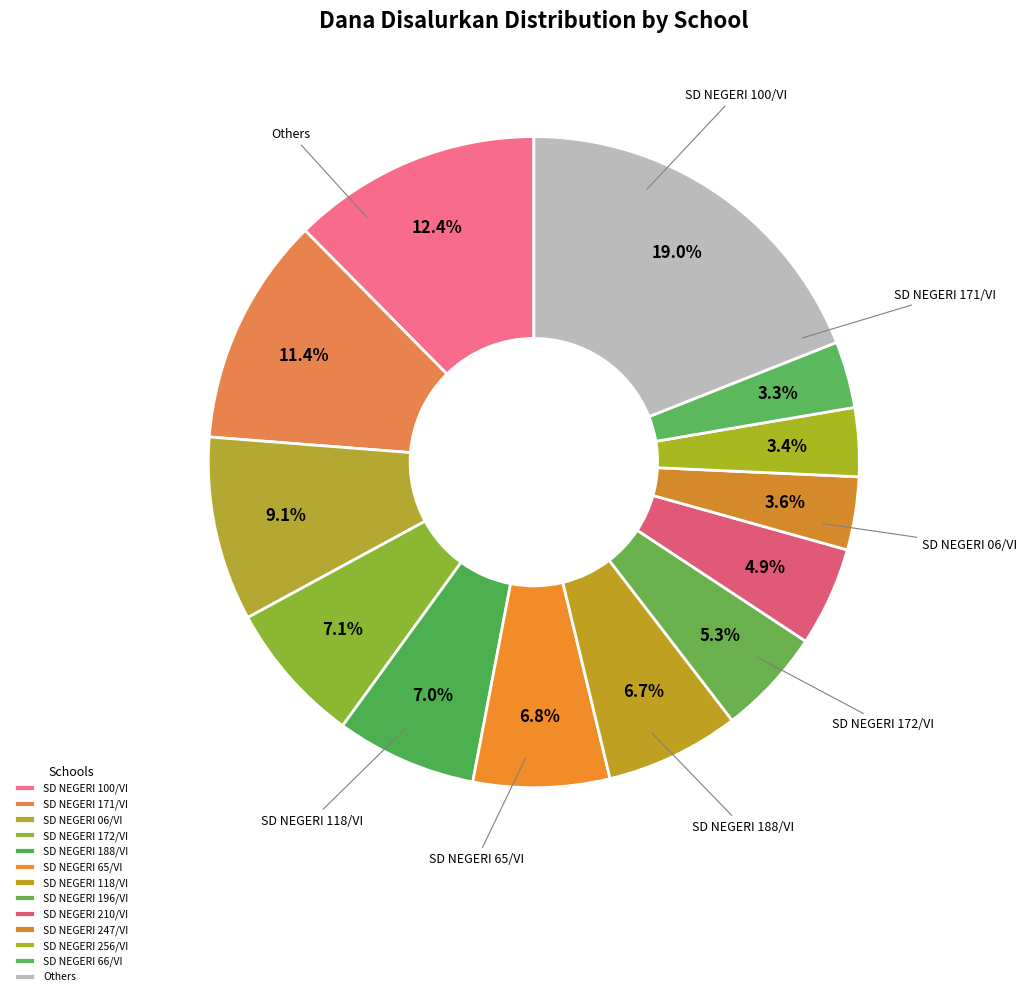

Does any single category account for the majority?

No